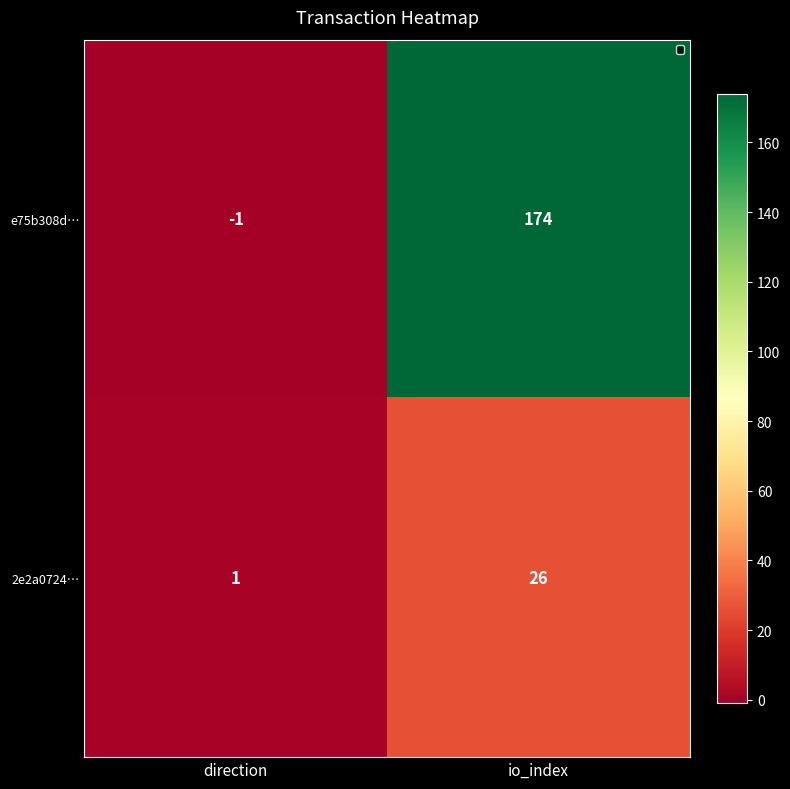

Rank the series at direction from highest to lowest value.

2e2a0724…, e75b308d…